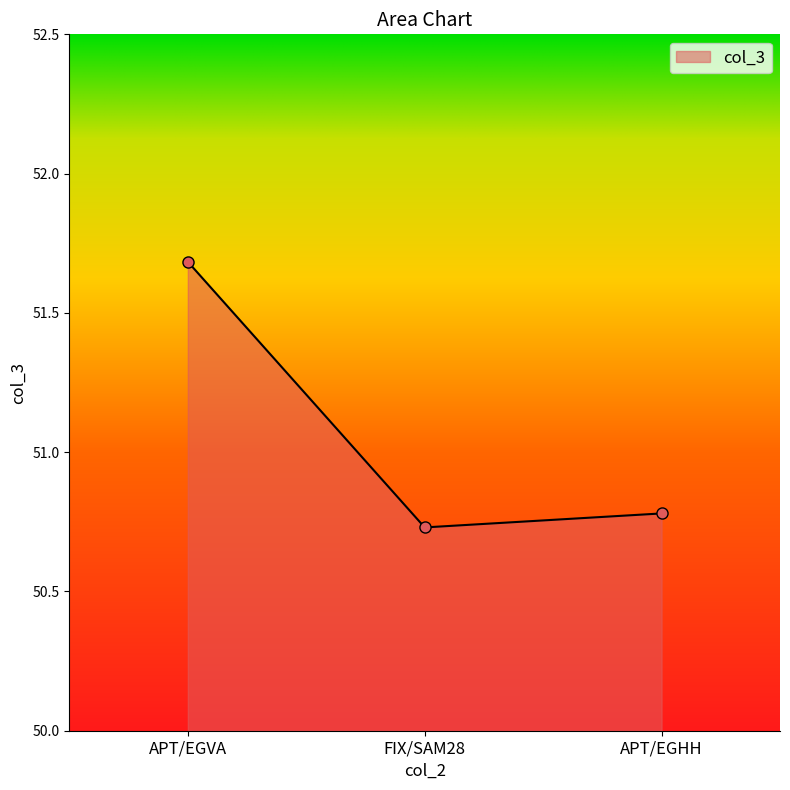

The value at APT/EGVA is 72.7. True or false?

False